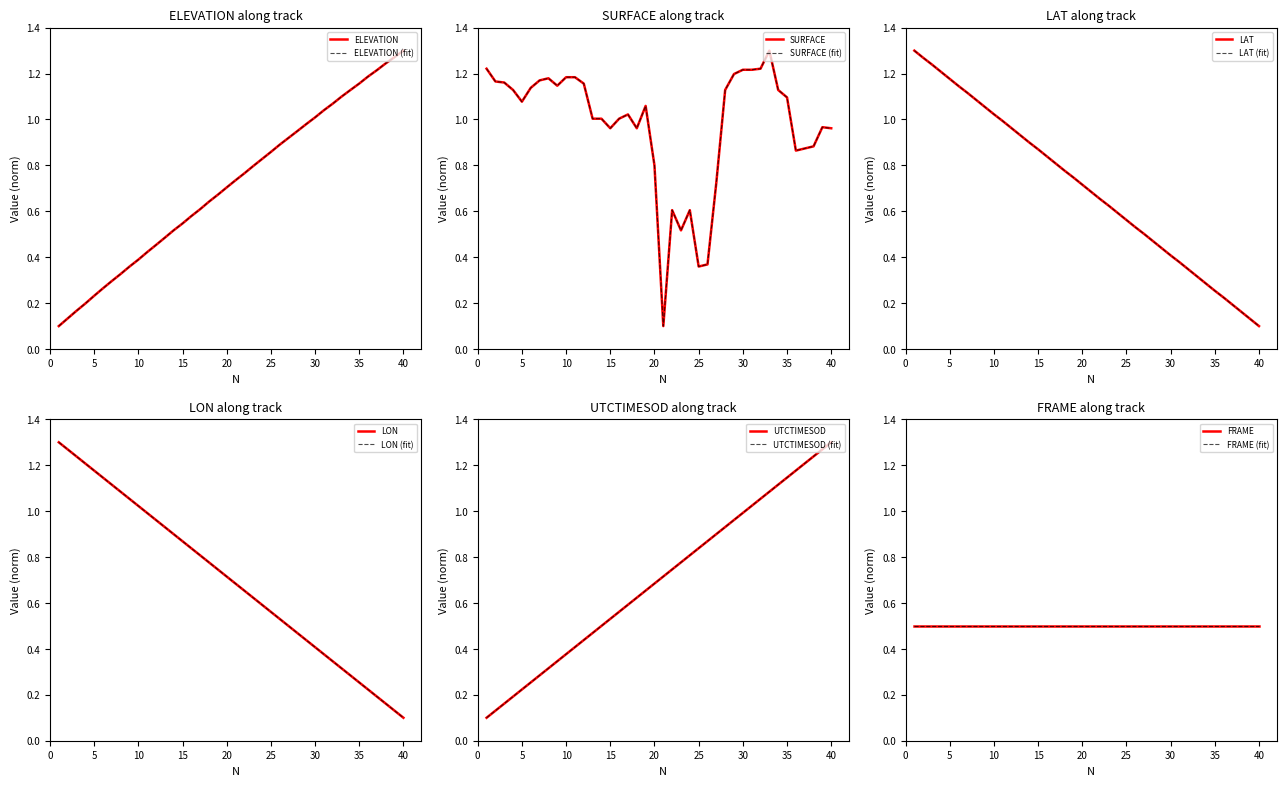

Does the chart display data point markers on the line(s)?

No